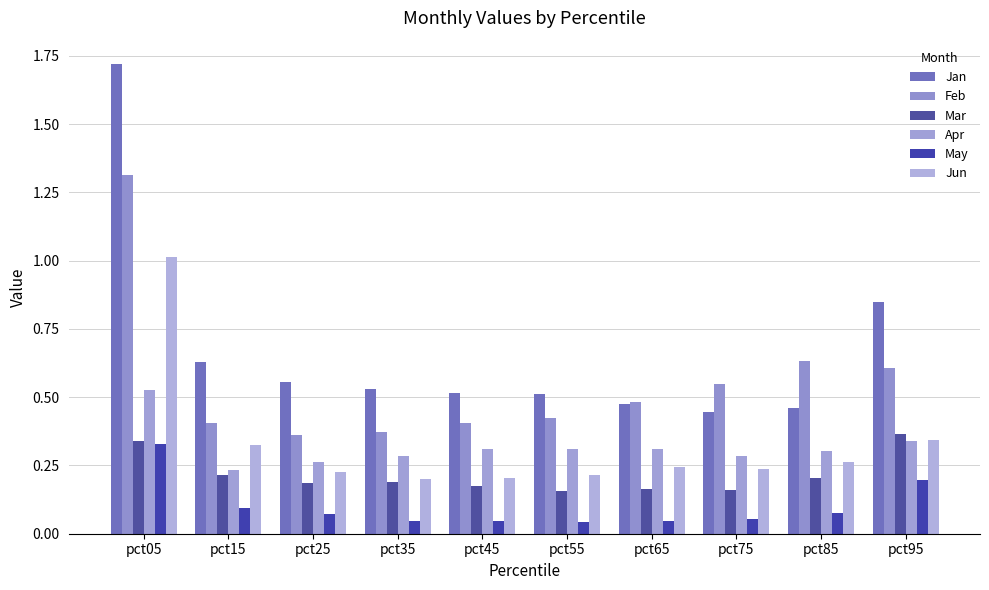

How many bars are there in each group?

6